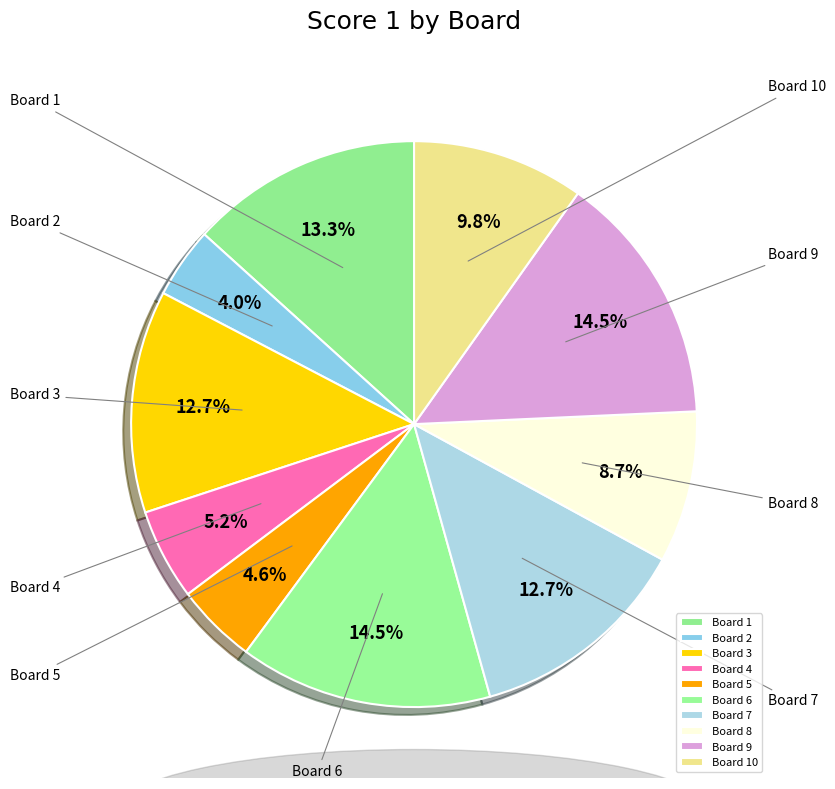

Between Board 6 and Board 4, which is larger?

Board 6